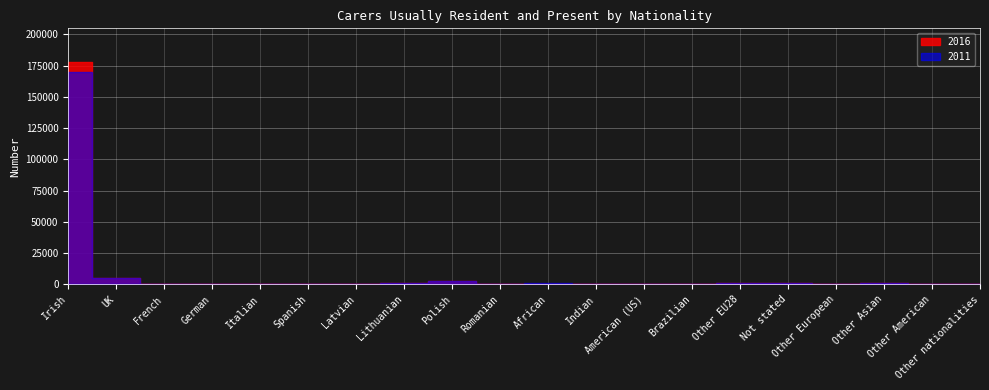

Reading right to left, transcribe all the data shown in this chart.

2011: 274	97	928	470	1022	711	104	347	223	1299	441	2376	785	558	78	97	334	127	4829	169975
2016: 324	102	695	272	1037	1003	136	316	164	589	551	2661	955	525	134	119	313	193	4879	178052